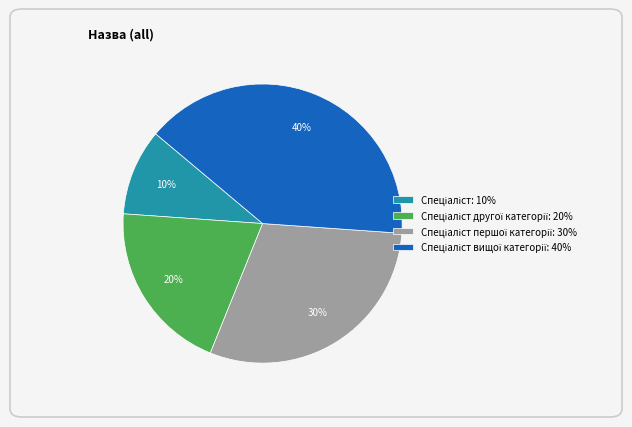

Count the number of slices in the pie.

4